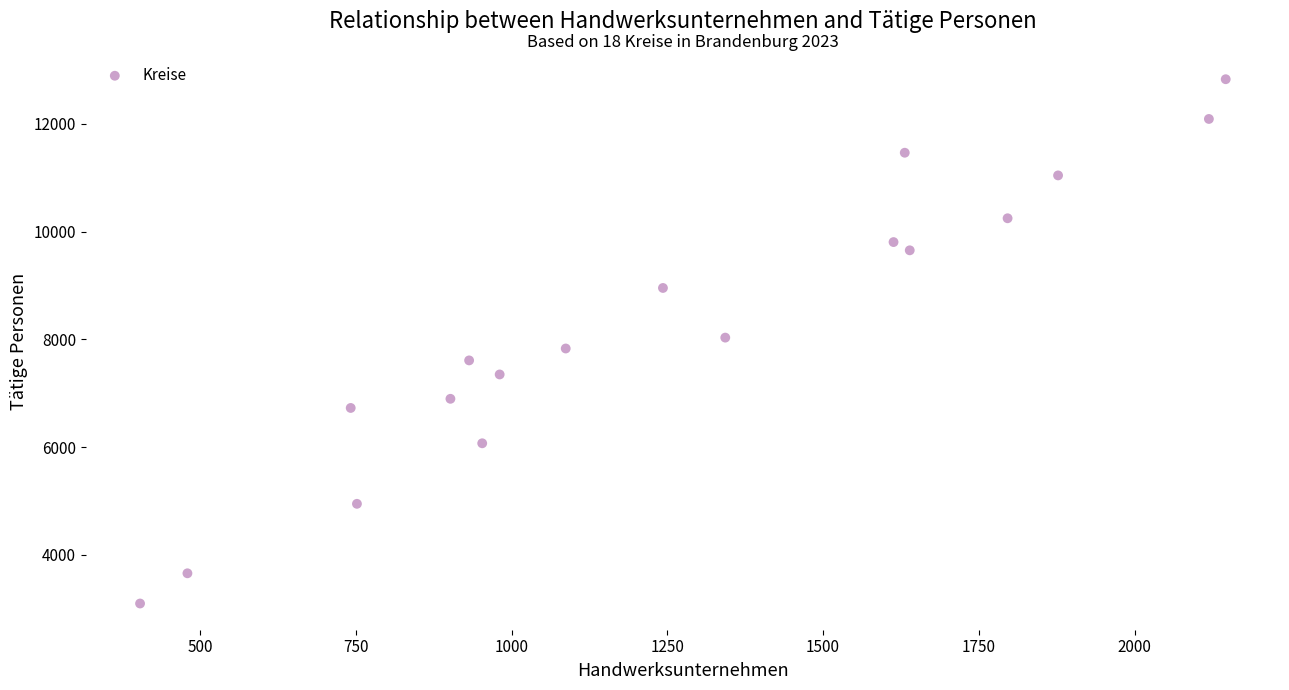

What is the range of X values (max minus min)?

1742